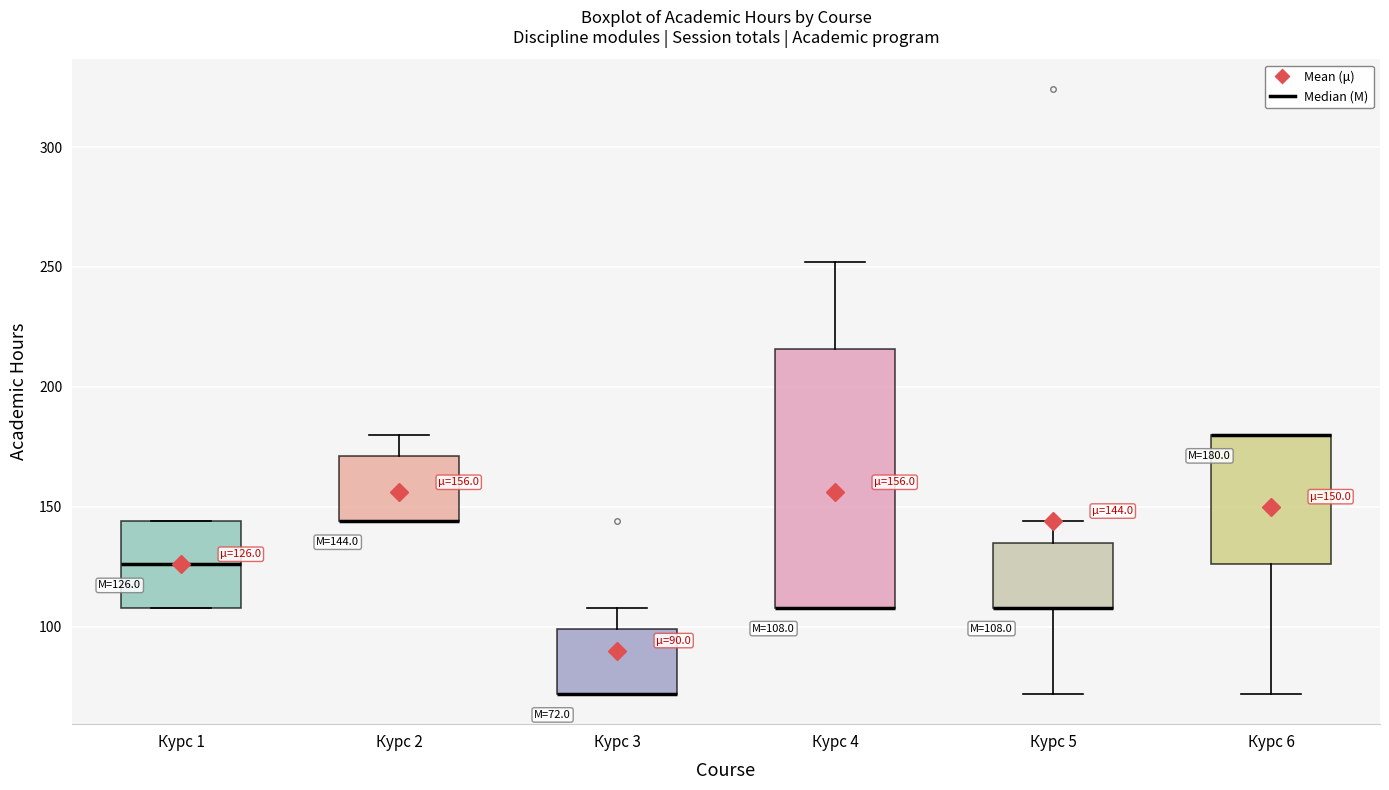

Which box is the tallest, from its lower edge to its upper edge?

Курс 4